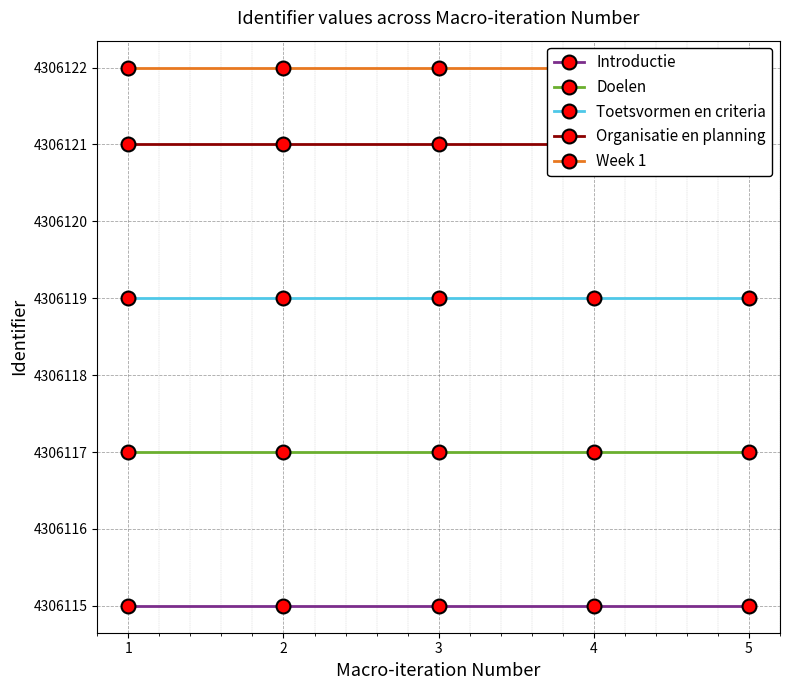

List the labels in order of Introductie value, largest first.

1, 2, 3, 4, 5